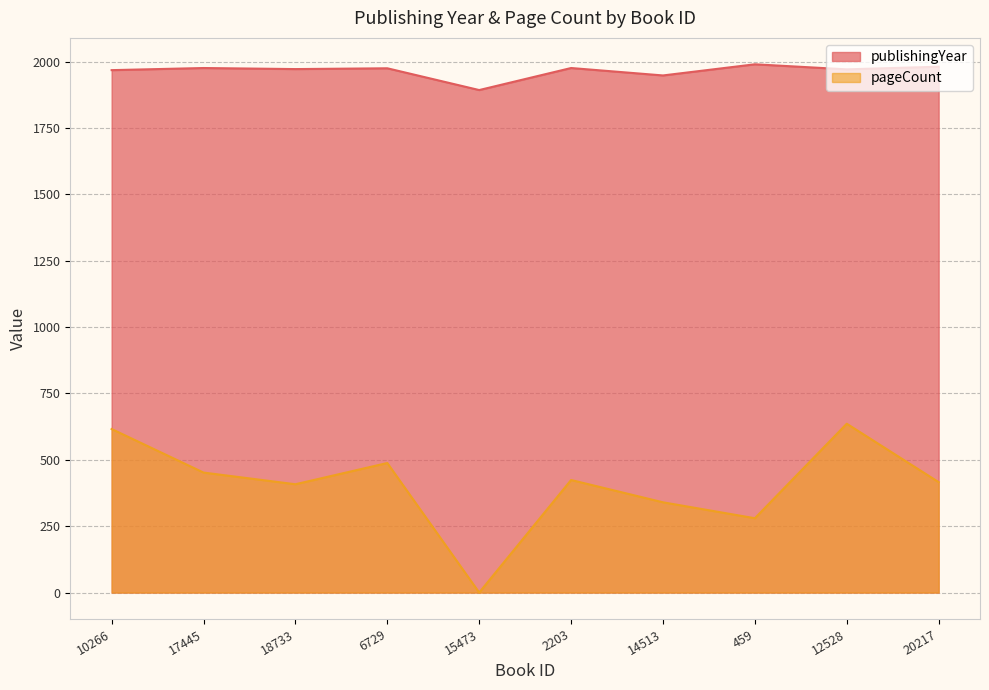

How many categories are shown in the chart?

10